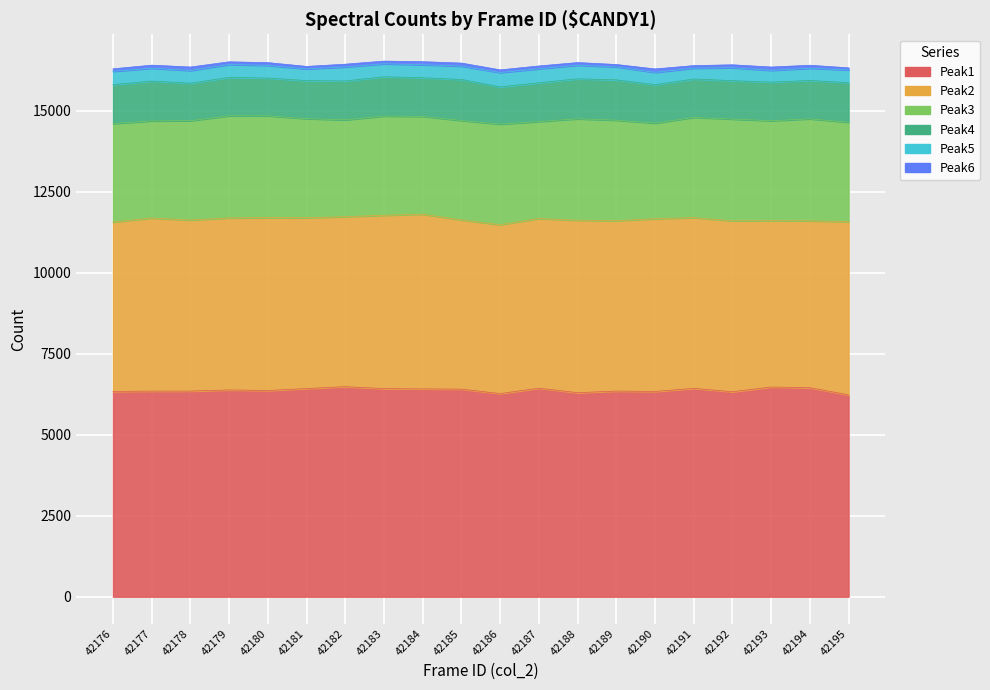

List the series in order of their peak value, lowest first.

Peak6, Peak5, Peak4, Peak3, Peak2, Peak1